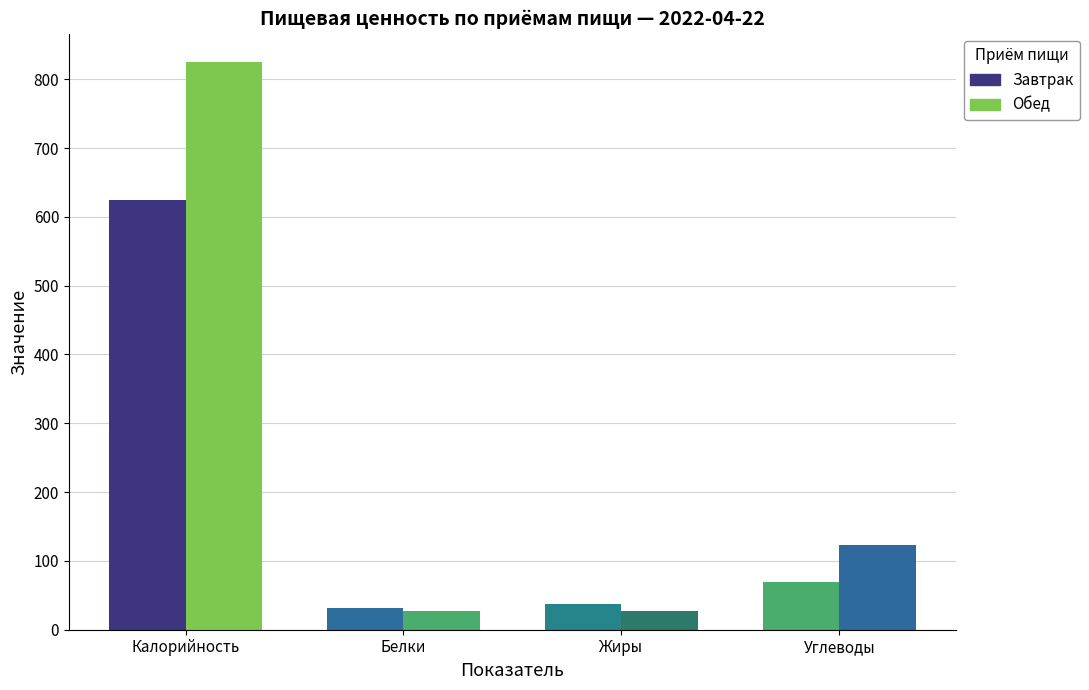

What is the lowest value of the Завтрак series?

31.1